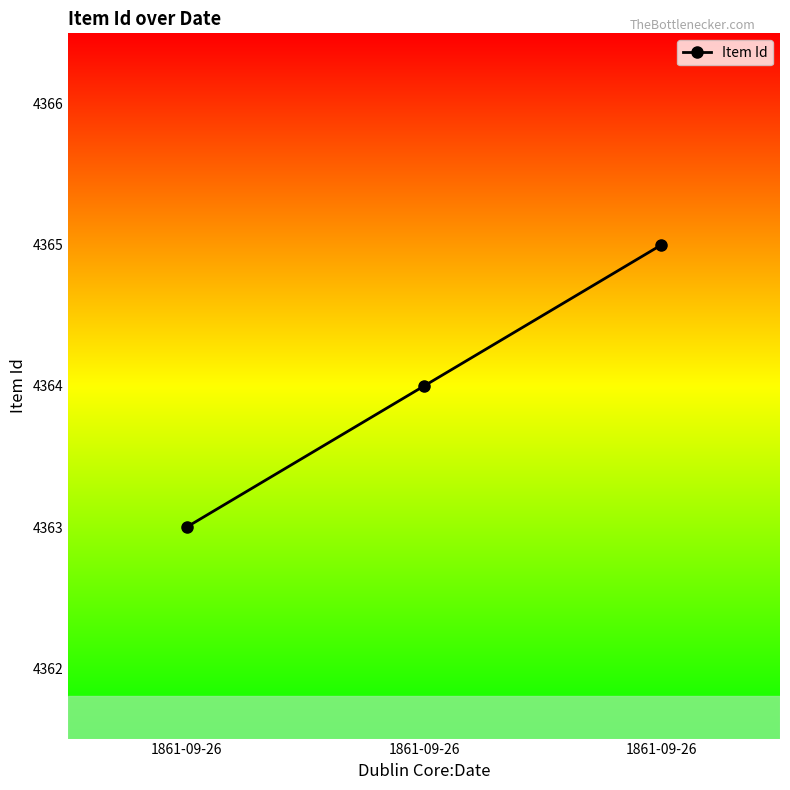

How many lines are shown in the chart?

1